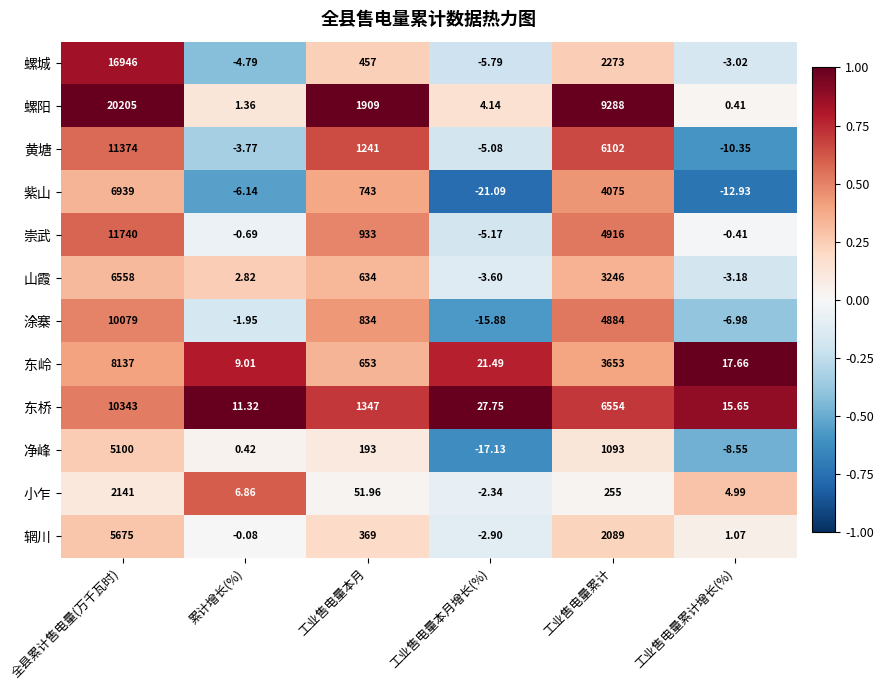

At which category is the sum across all series the highest?

全县累计售电量(万千瓦时)